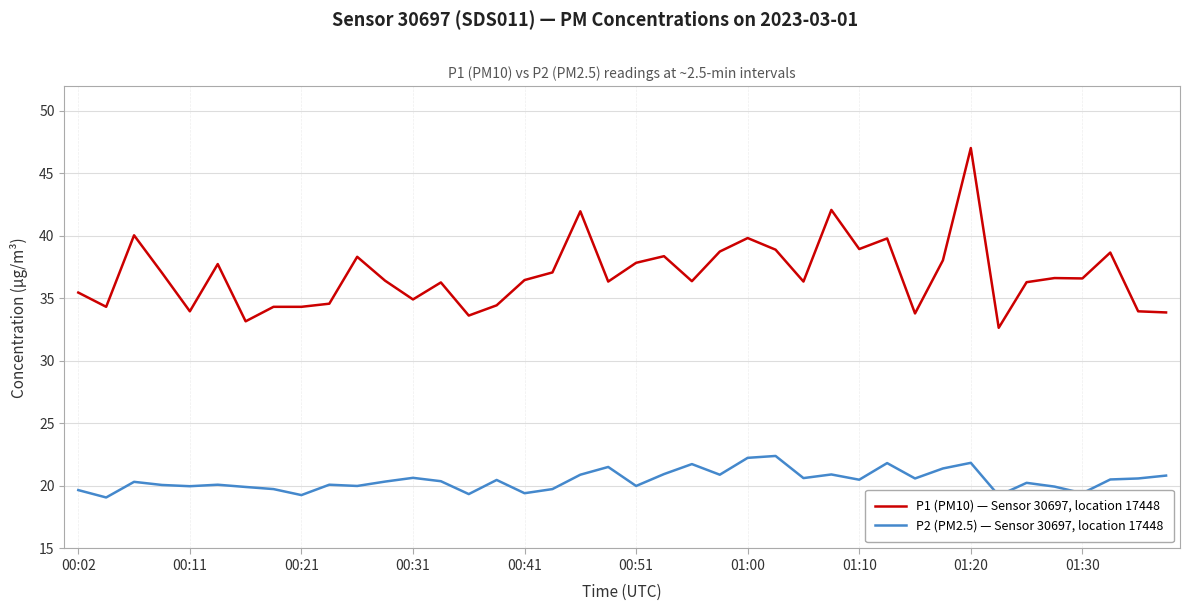

What is the smallest value displayed?

19.1